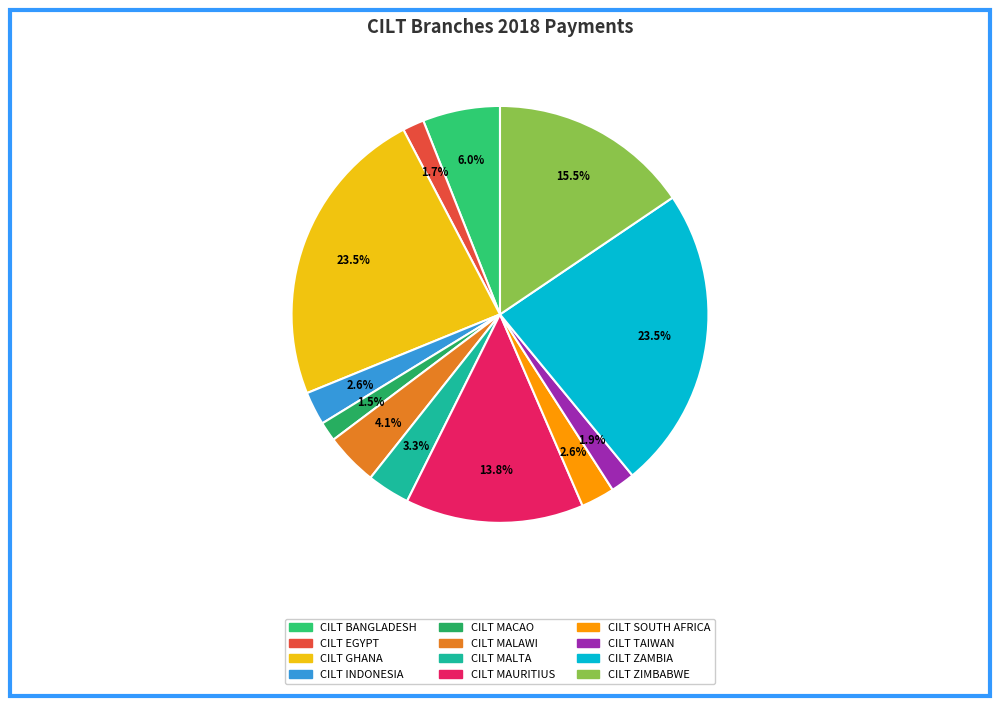

To the nearest percent, what portion does CILT EGYPT represent?

2%